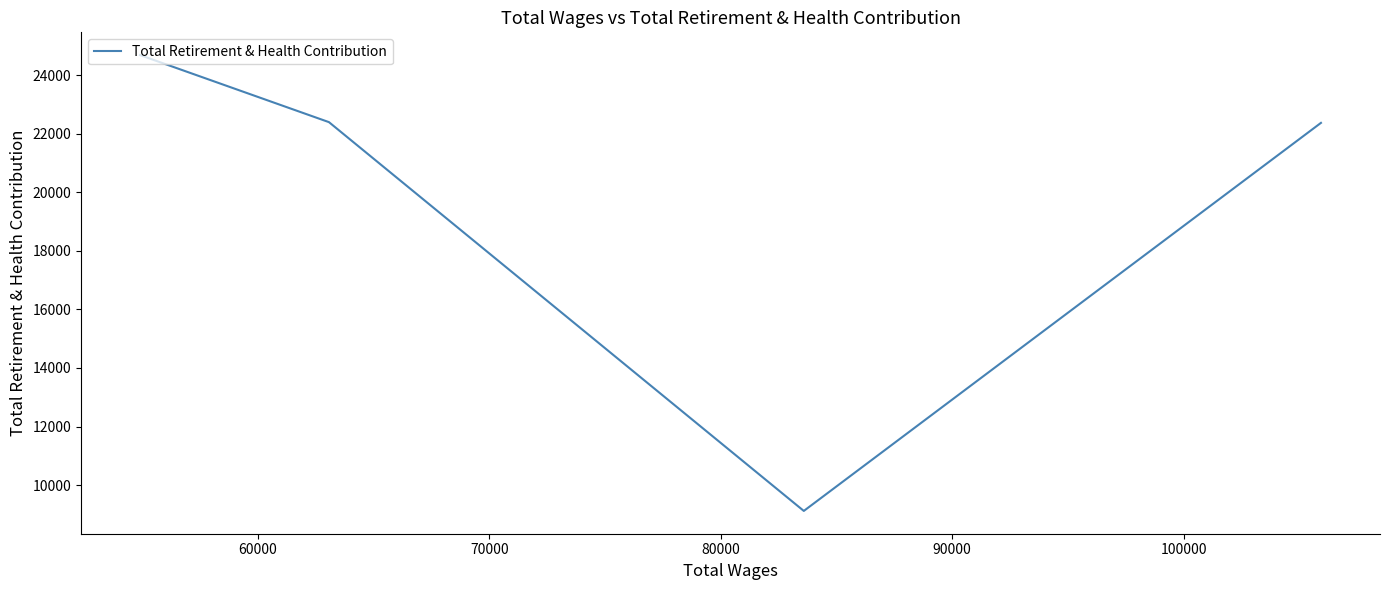

What is the sum of all values?

78572